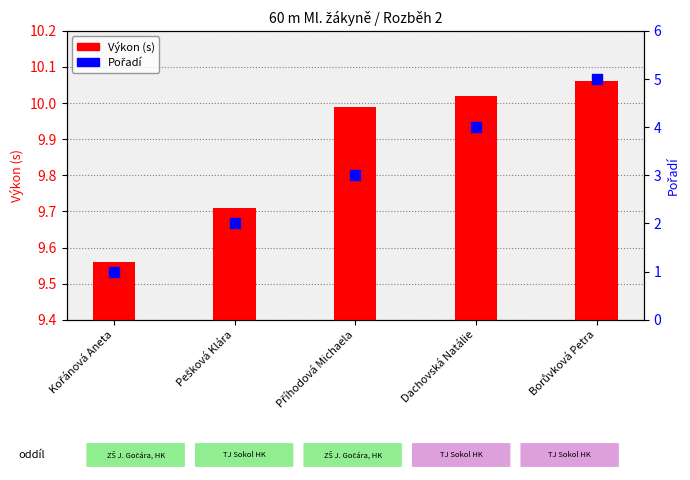

Which series has the largest total across all categories?

Výkon (s)